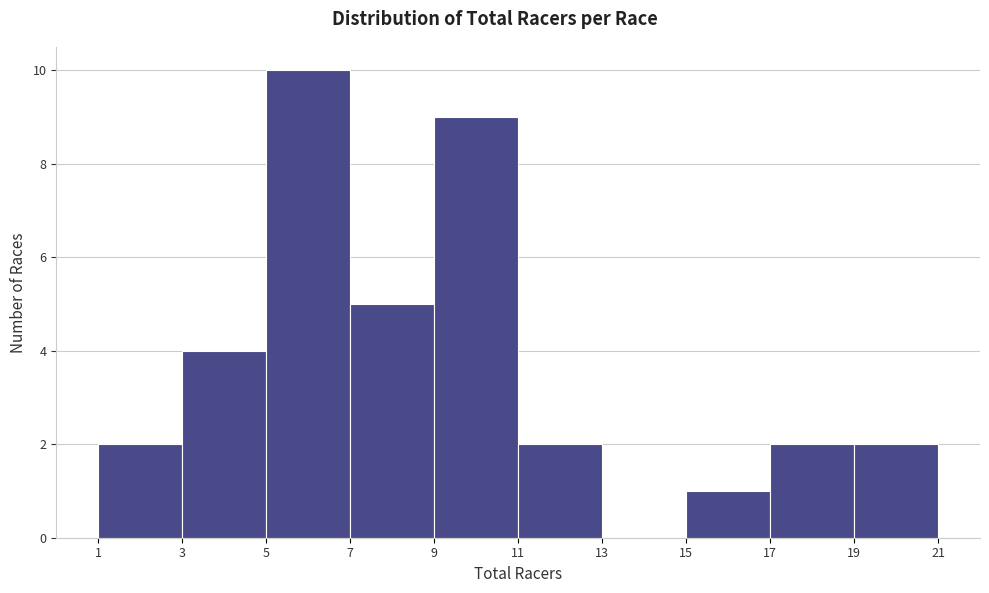

Reading left to right, list every bar in this chart as the range it spans on the x-axis followed by its height. The values are not printed on the chart, so give them approximately, as read against the axis.

1 to 3: 2
3 to 5: 4
5 to 7: 10
7 to 9: 5
9 to 11: 9
11 to 13: 2
13 to 15: 0
15 to 17: 1
17 to 19: 2
19 to 21: 2